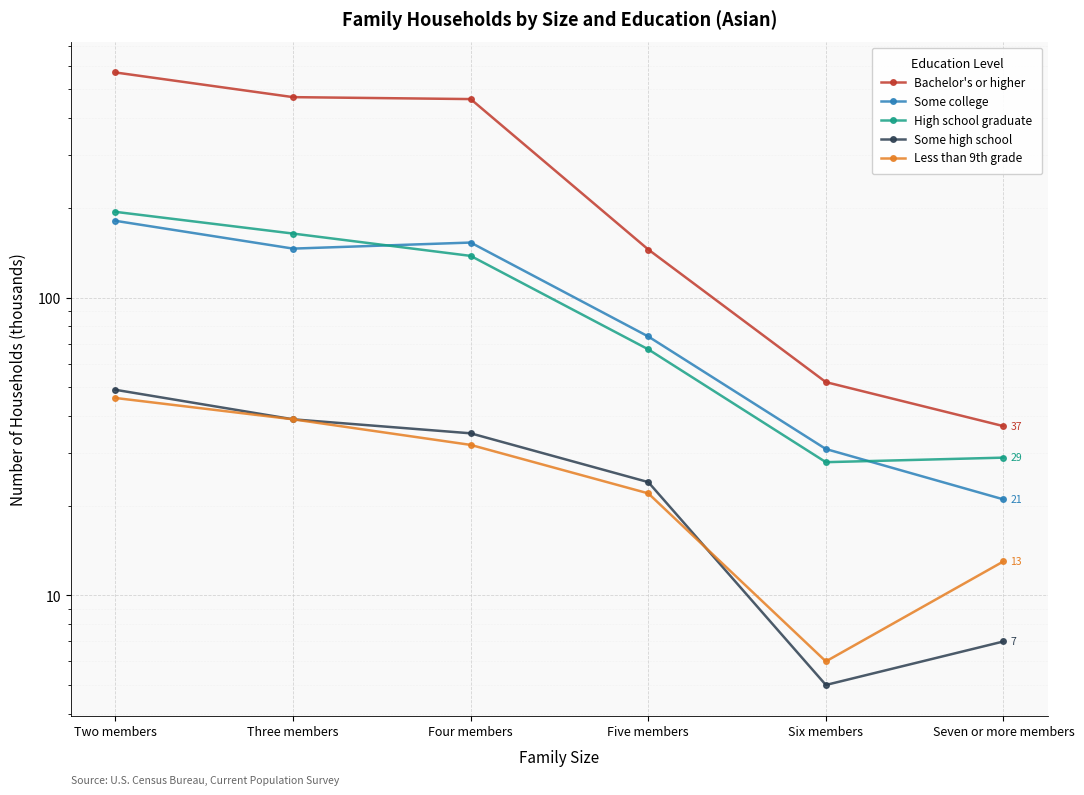

What is the highest value of the Less than 9th grade series?

46